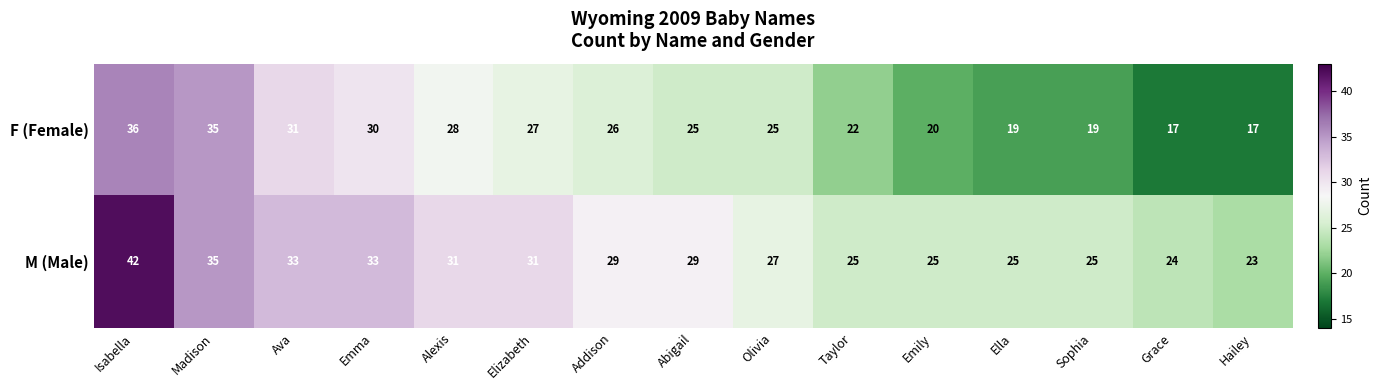

The value of F (Female) at Ella is 19. True or false?

True